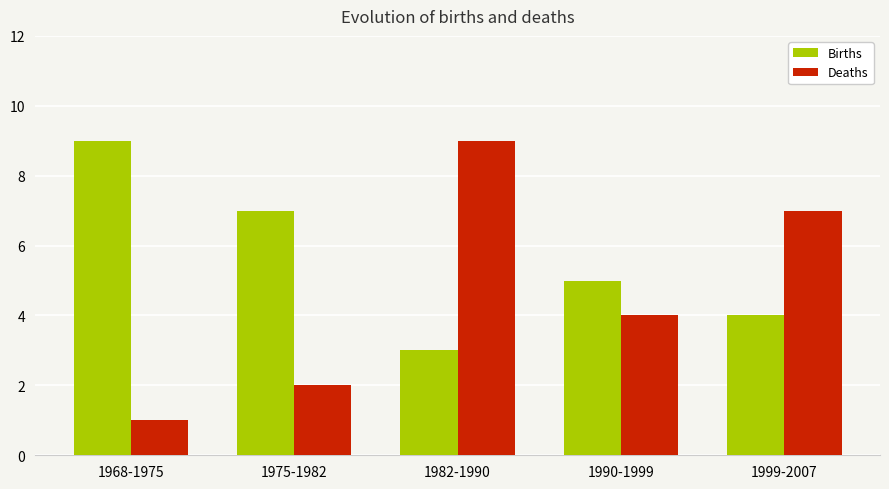

The value of Births at 1990-1999 is 8. True or false?

False